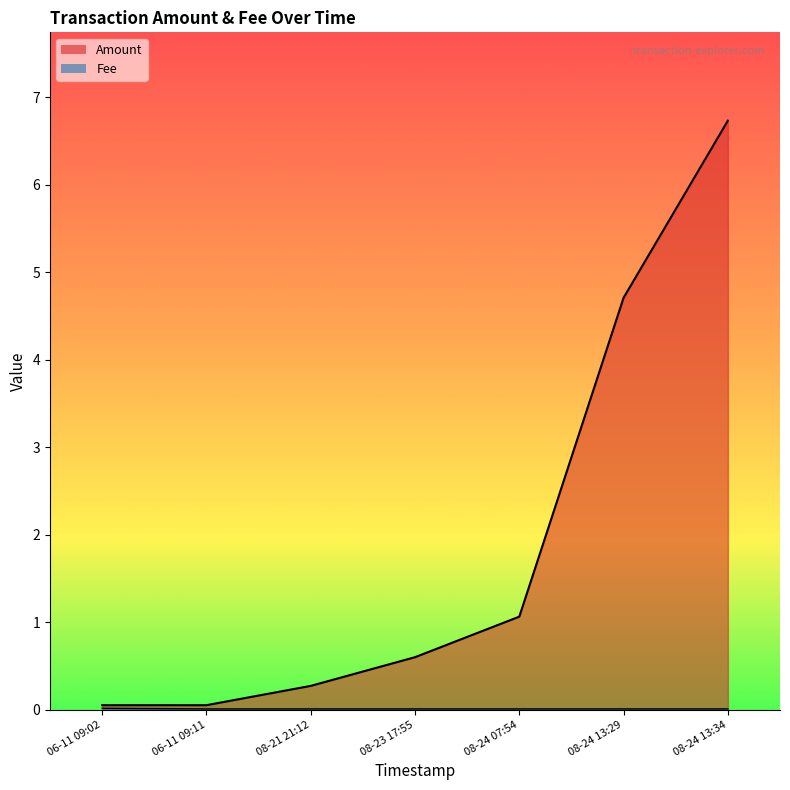

Rank the series at 2019-08-24 07:54:06 from lowest to highest value.

Fee, Amount